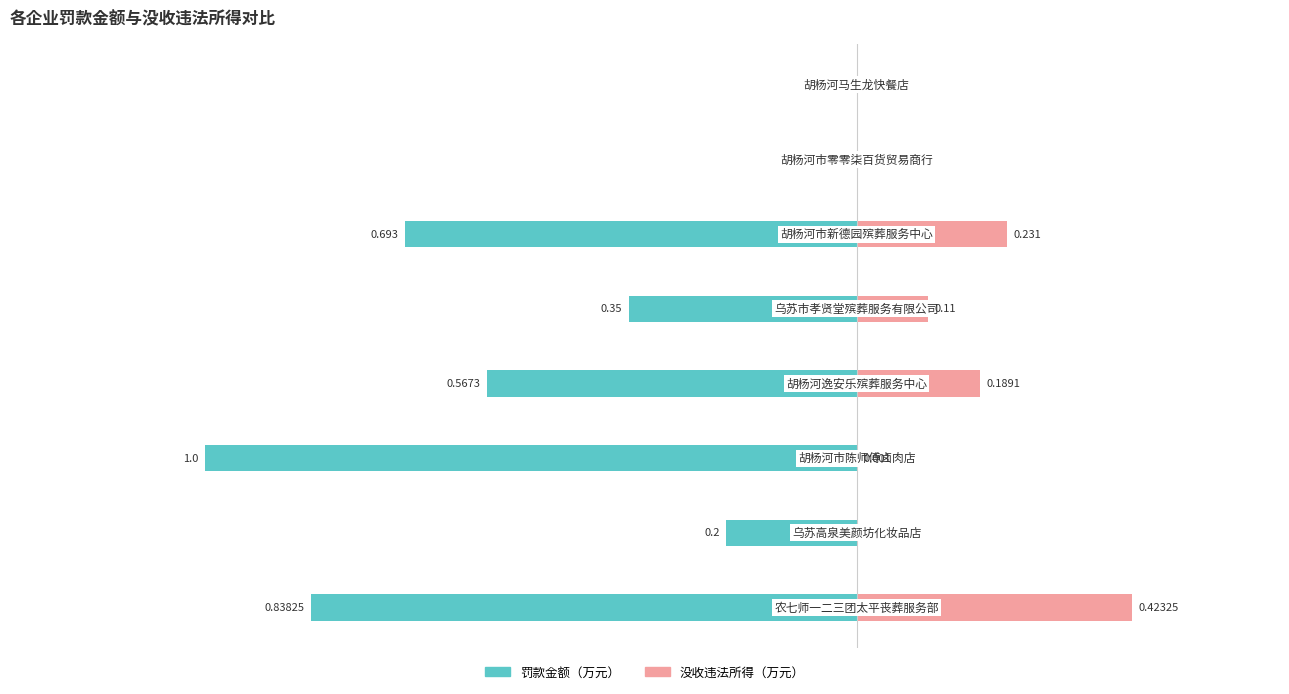

True or false: 没收违法所得（万元） has a value of 0.0 at 0.00.

True